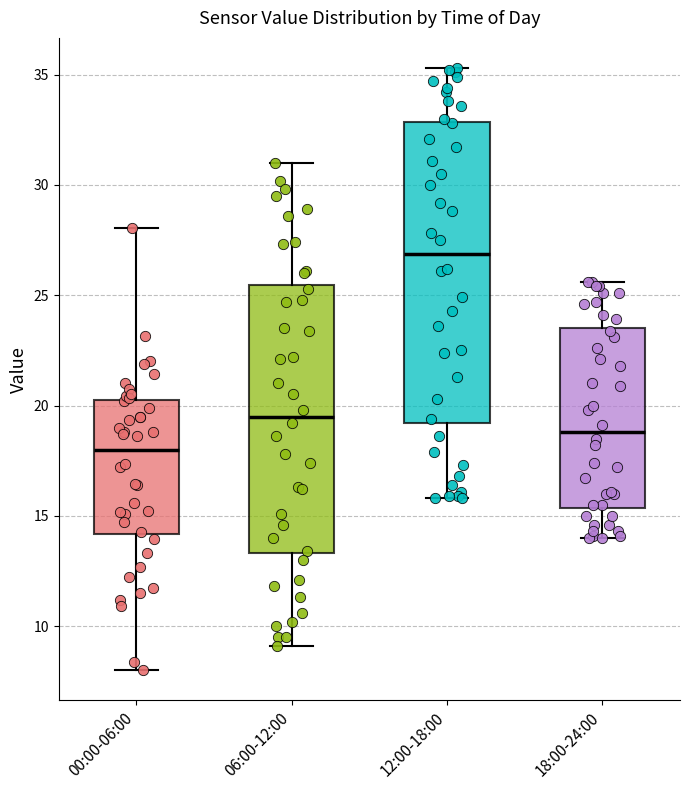

Reading left to right, transcribe this box plot: for each box, give where its median line is, the range the box spans, and where its two whiskers end, as read against the y-axis. The values are not printed on the chart, so give them approximately, as read against the axis.

00:00-06:00: median 18.0, box 14.0 to 20.0, whiskers 8.0 to 28.0
06:00-12:00: median 19.5, box 13.5 to 25.5, whiskers 9.0 to 31.0
12:00-18:00: median 27.0, box 19.0 to 33.0, whiskers 16.0 to 35.5
18:00-24:00: median 19.0, box 15.5 to 23.5, whiskers 14.0 to 25.5